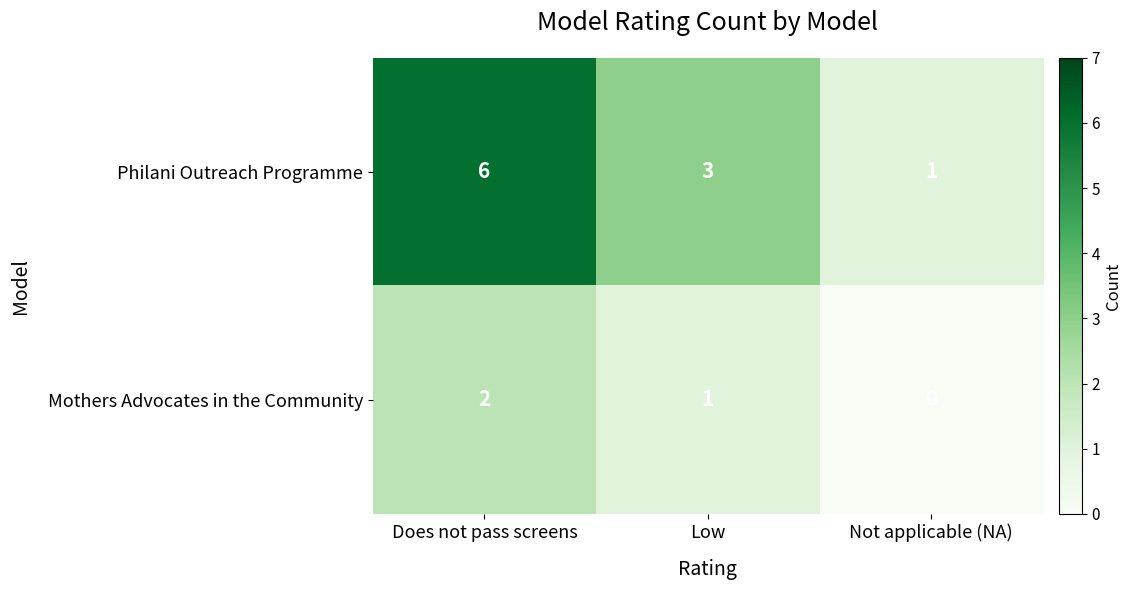

At which category does the chart reach its minimum across all series?

Not applicable (NA)